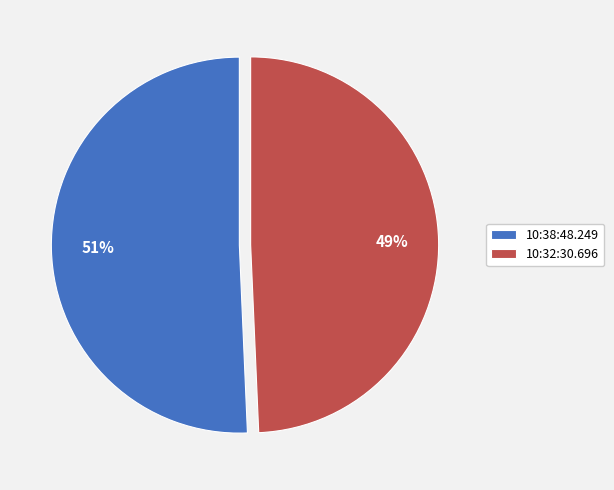

The 10:32:30.696 slice represents 49% of the pie. True or false?

True